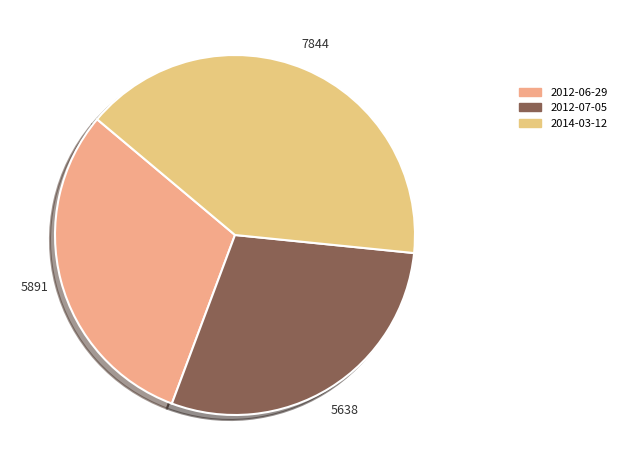

True or false: 2014-03-12 accounts for 40% of the total.

True